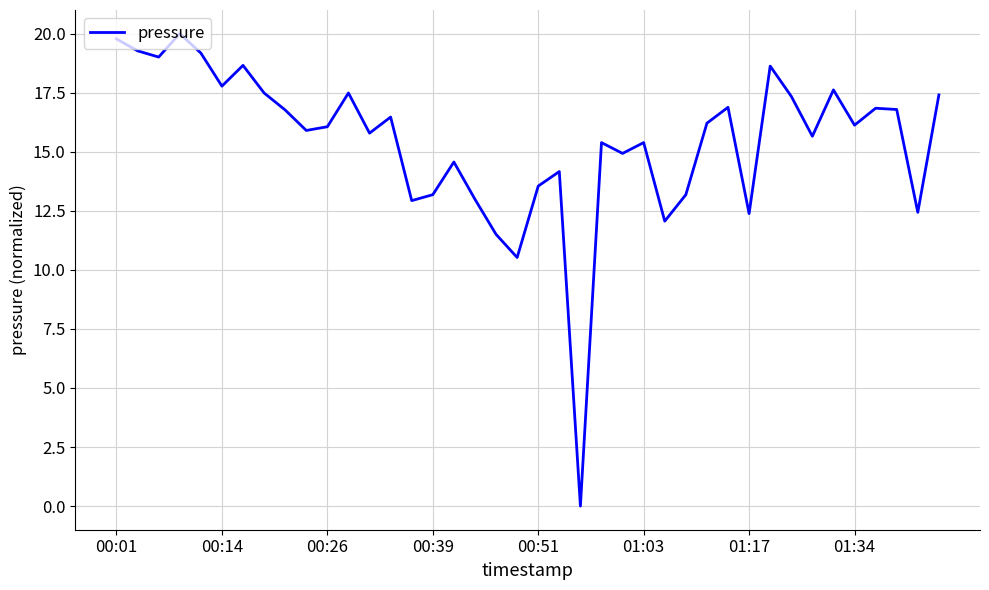

What is the greatest value displayed?

20.0